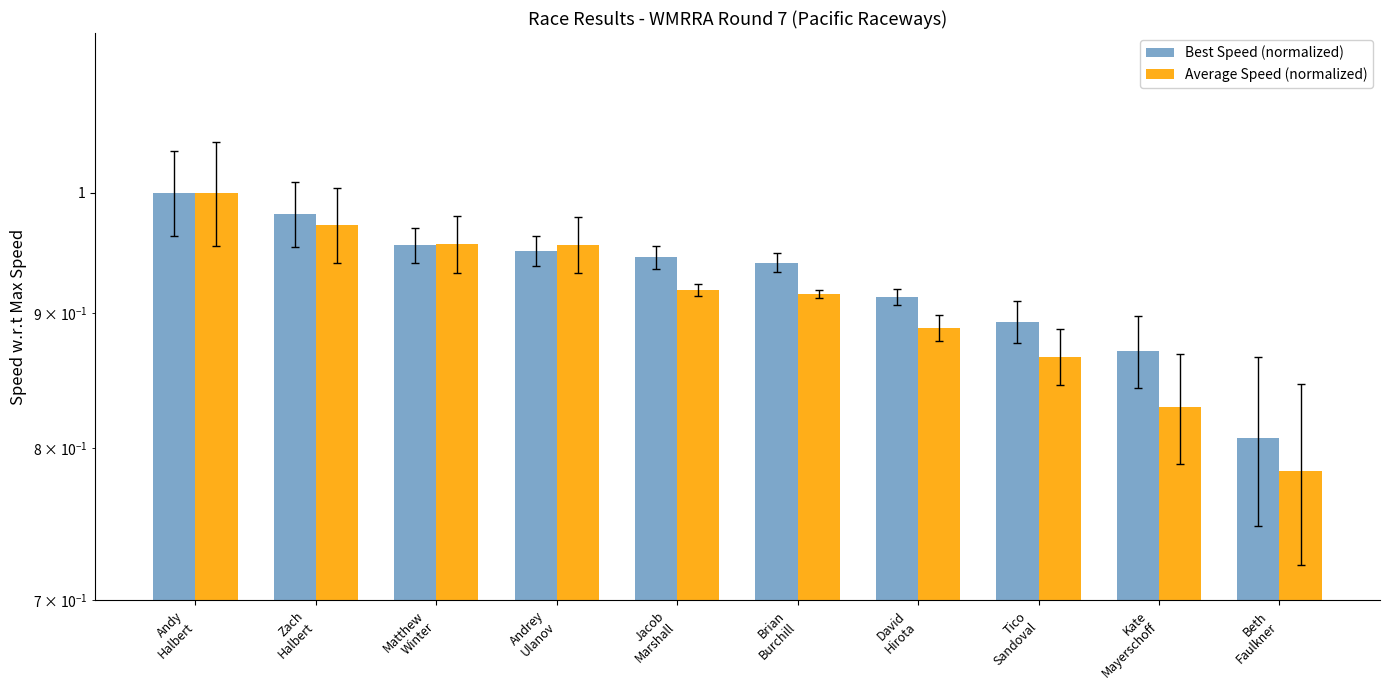

What is the smallest value displayed?

0.8